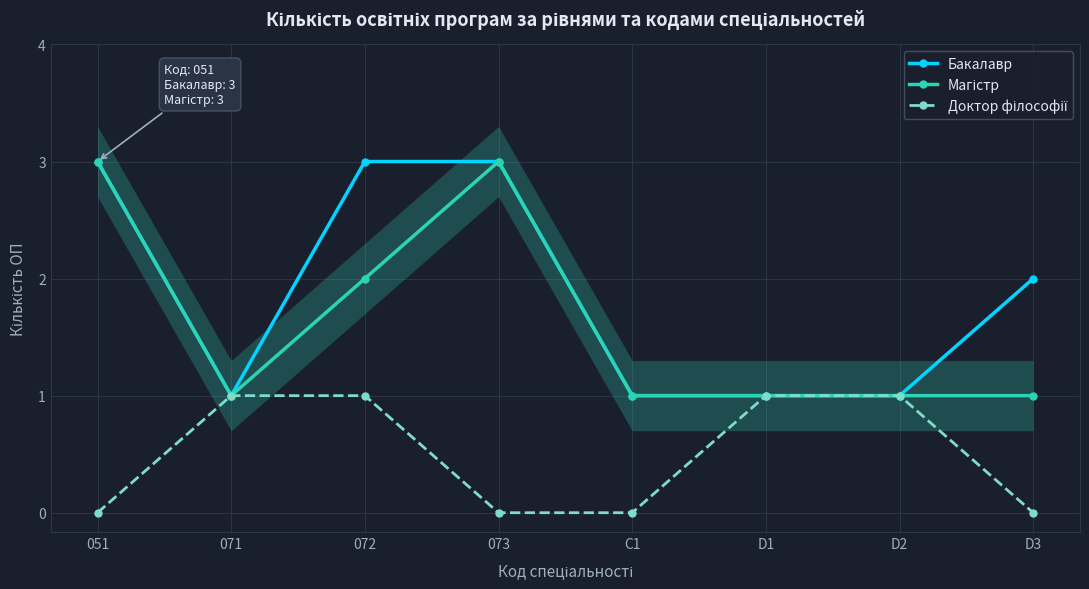

Which series has the largest range (max minus min)?

Бакалавр